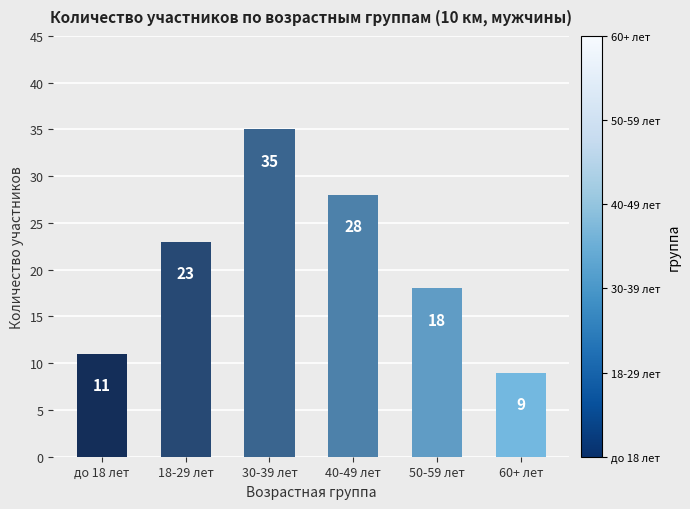

What is the difference between the maximum and minimum values?

26